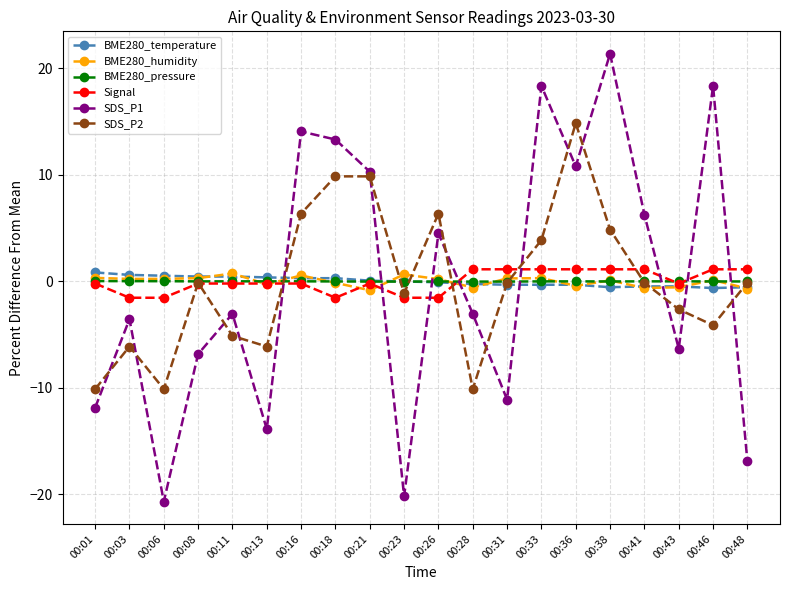

True or false: SDS_P2 and BME280_humidity cross at least once.

True